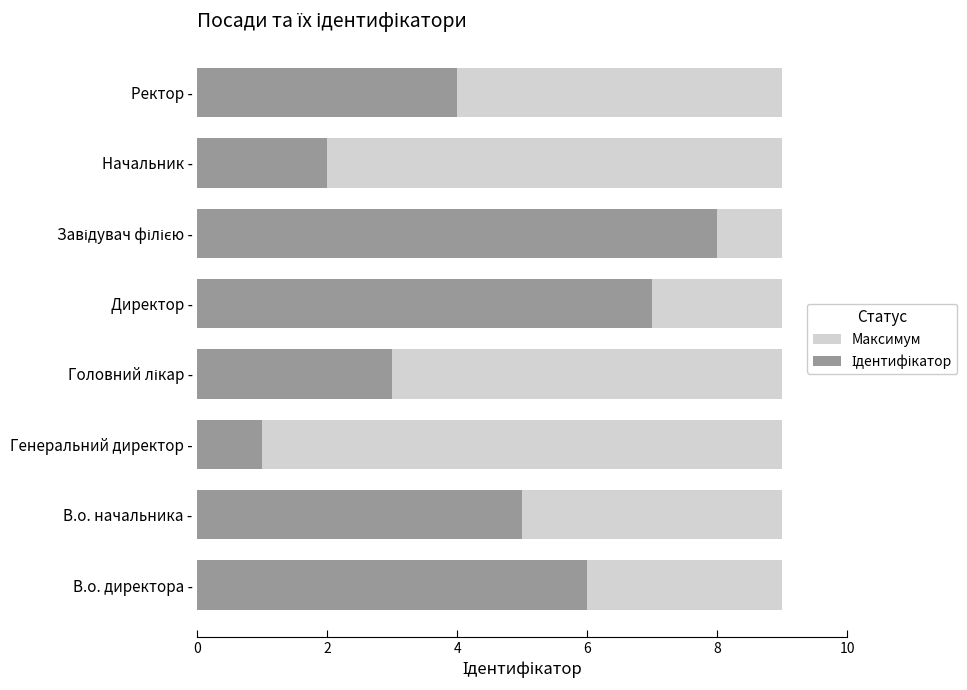

How many bars are there in total?

16